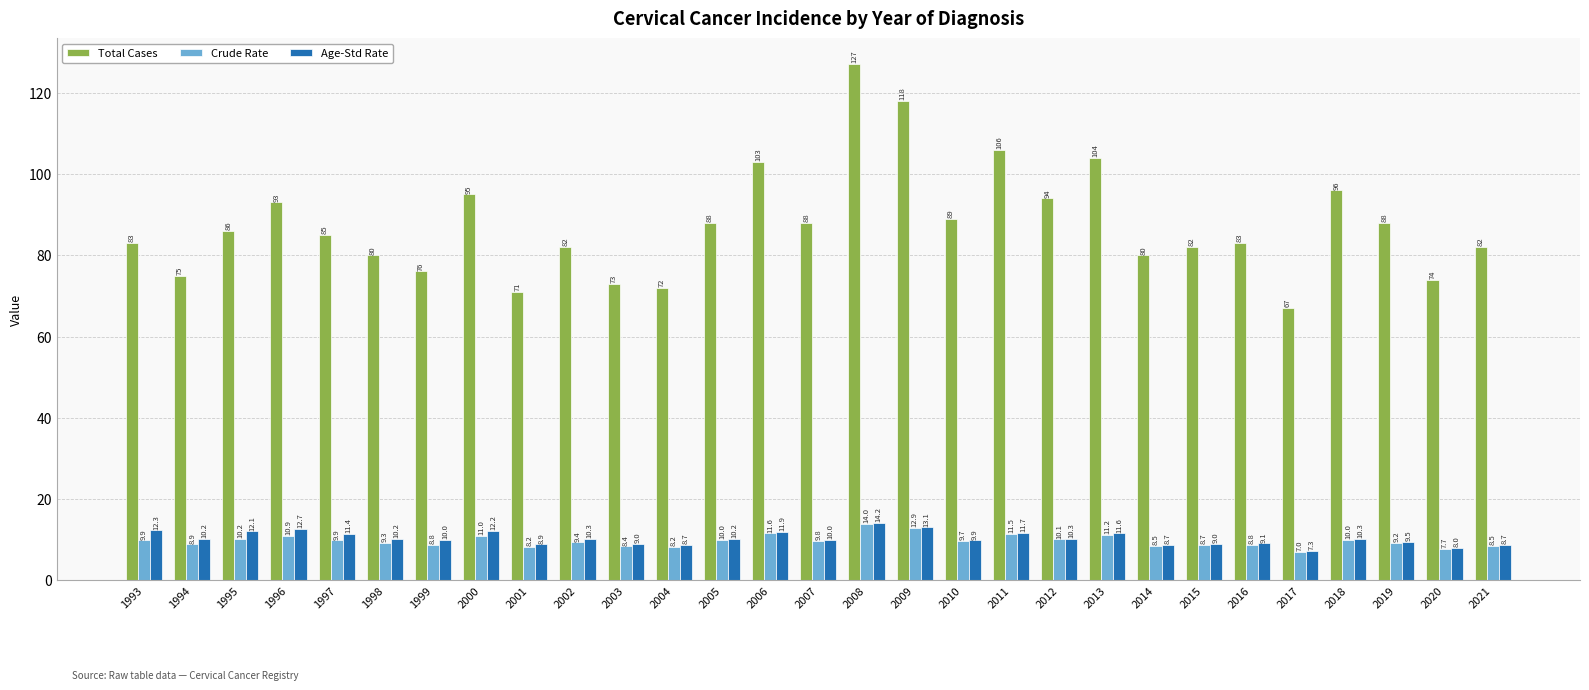

The value of Age-Std Rate at 2011 is 11.7. True or false?

True